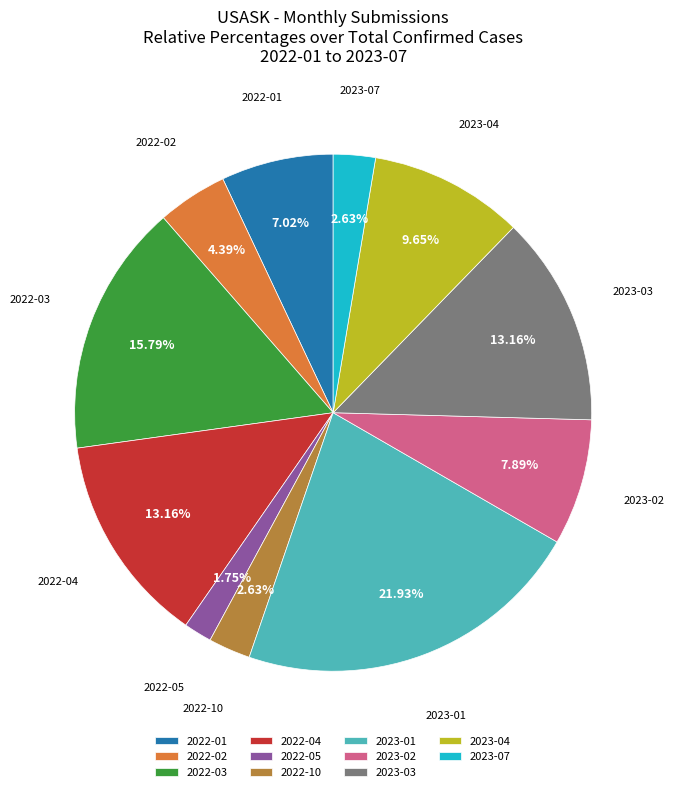

Does 2022-01 represent more than half of the total?

No